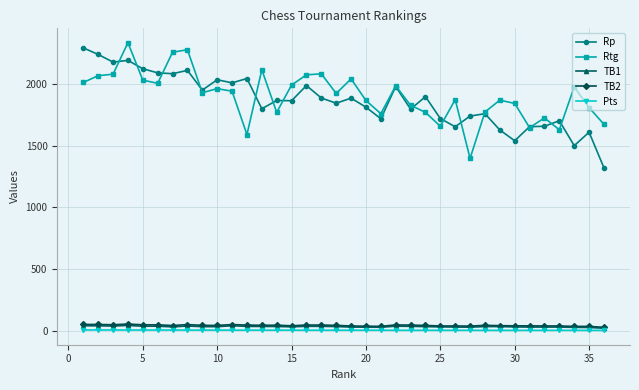

At how many categories does at least one series exceed 509?

36